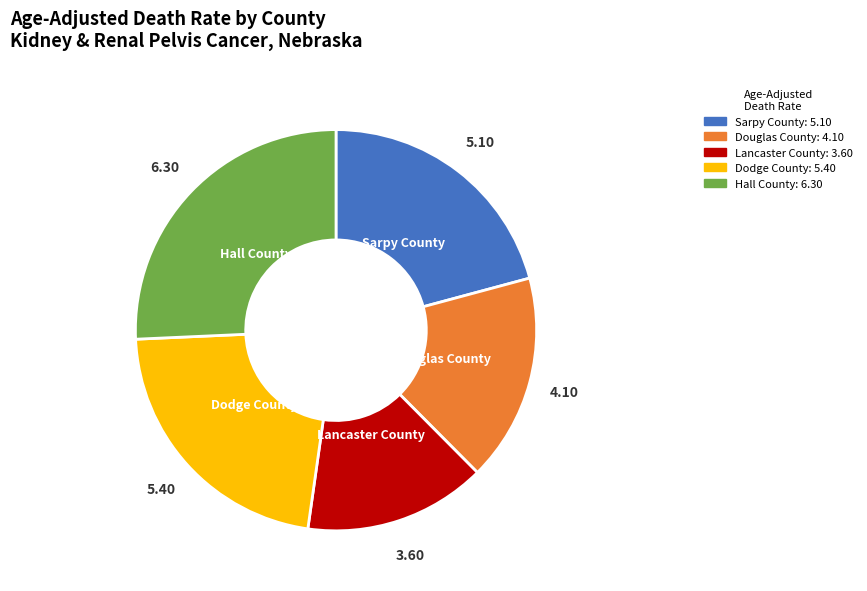

Is the sum of Lancaster County and Sarpy County greater than half?

No